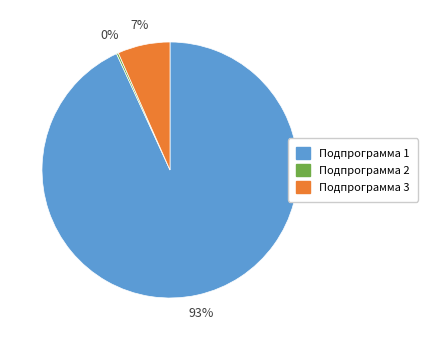

Is the sum of Подпрограмма 3 and Подпрограмма 1 greater than half?

Yes